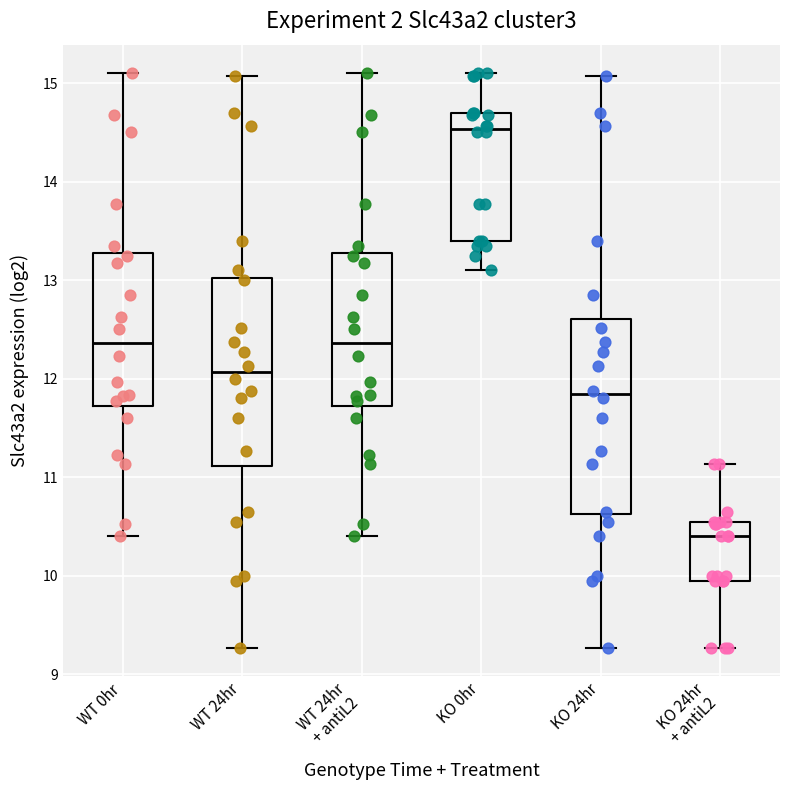

Reading left to right, transcribe this box plot: for each box, give where its median line is, the range the box spans, and where its two whiskers end, as read against the y-axis. The values are not printed on the chart, so give them approximately, as read against the axis.

WT 0hr: median 12.4, box 11.7 to 13.3, whiskers 10.4 to 15.1
WT 24hr: median 12.1, box 11.1 to 13.0, whiskers 9.3 to 15.1
WT 24hr + antiL2: median 12.4, box 11.7 to 13.3, whiskers 10.4 to 15.1
KO 0hr: median 14.5, box 13.4 to 14.7, whiskers 13.1 to 15.1
KO 24hr: median 11.8, box 10.6 to 12.6, whiskers 9.3 to 15.1
KO 24hr + antiL2: median 10.4, box 10.0 to 10.6, whiskers 9.3 to 11.1